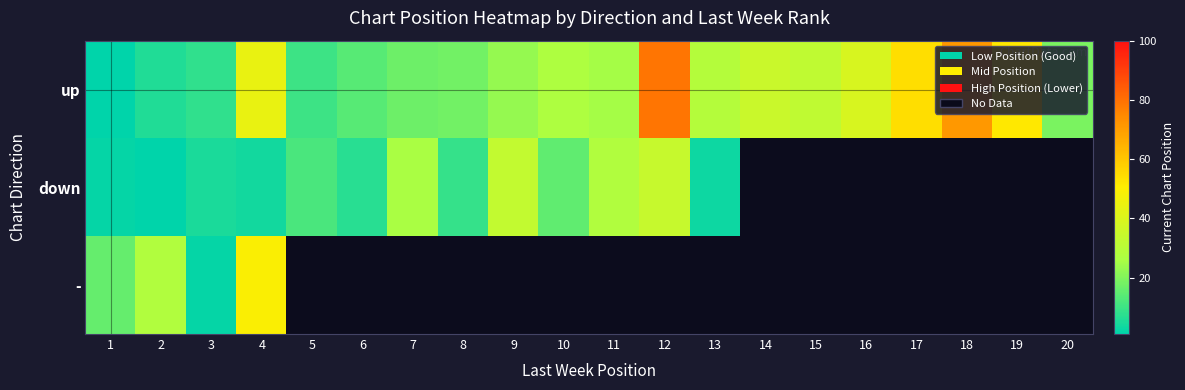

Where is - nearest to the value 0?

1